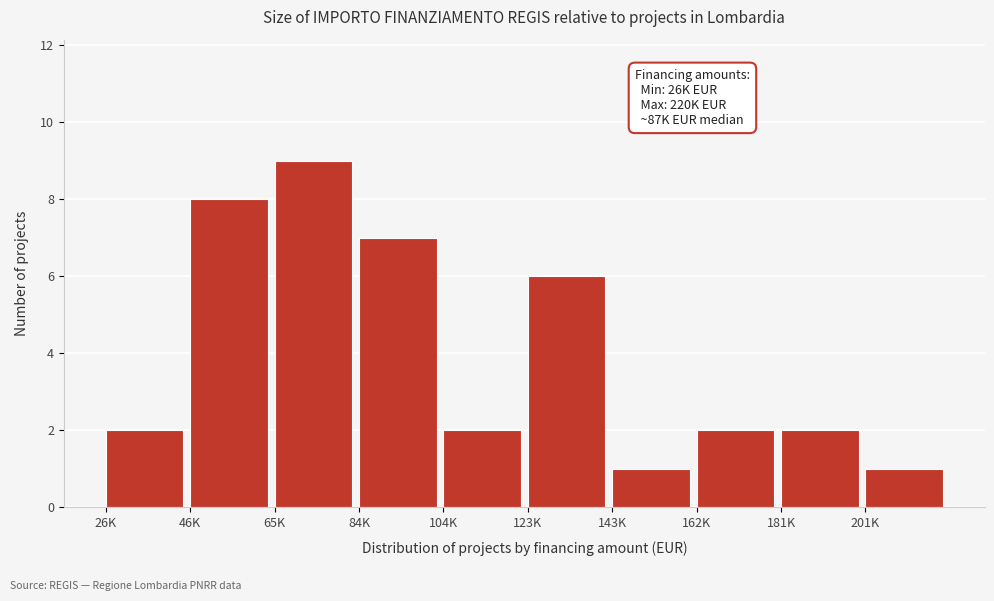

Reading left to right, transcribe all the data shown in this chart.

2	8	9	7	2	6	1	2	2	1